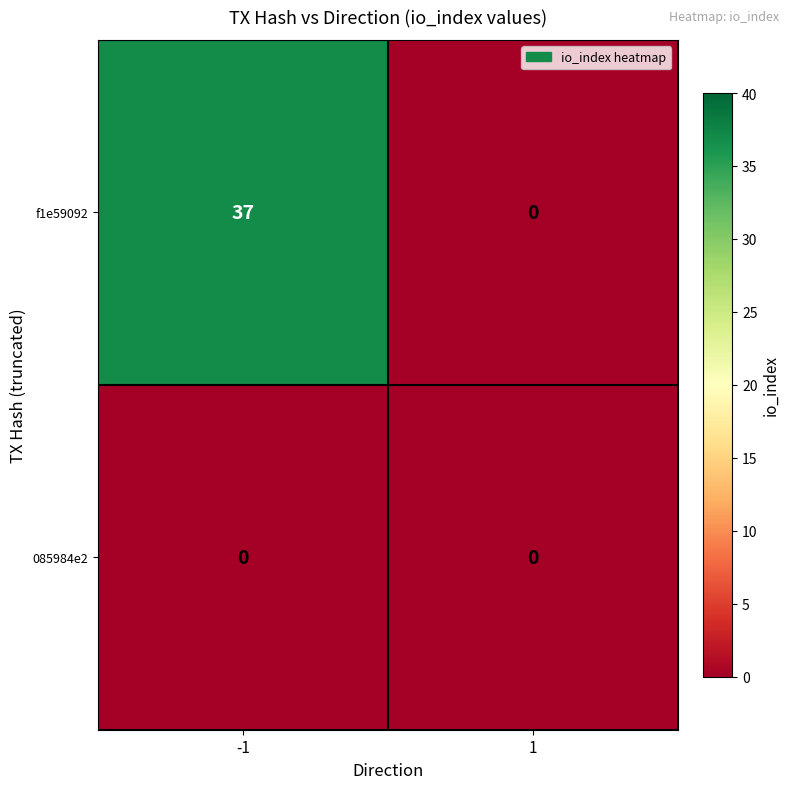

At how many categories does at least one series exceed 33?

1